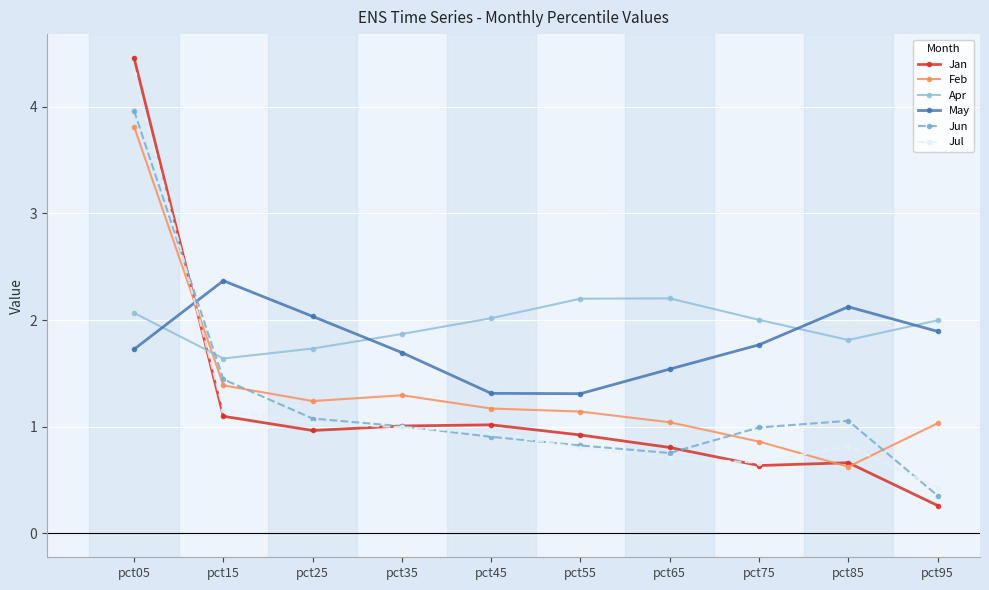

At which category is the sum across all series the highest?

pct05